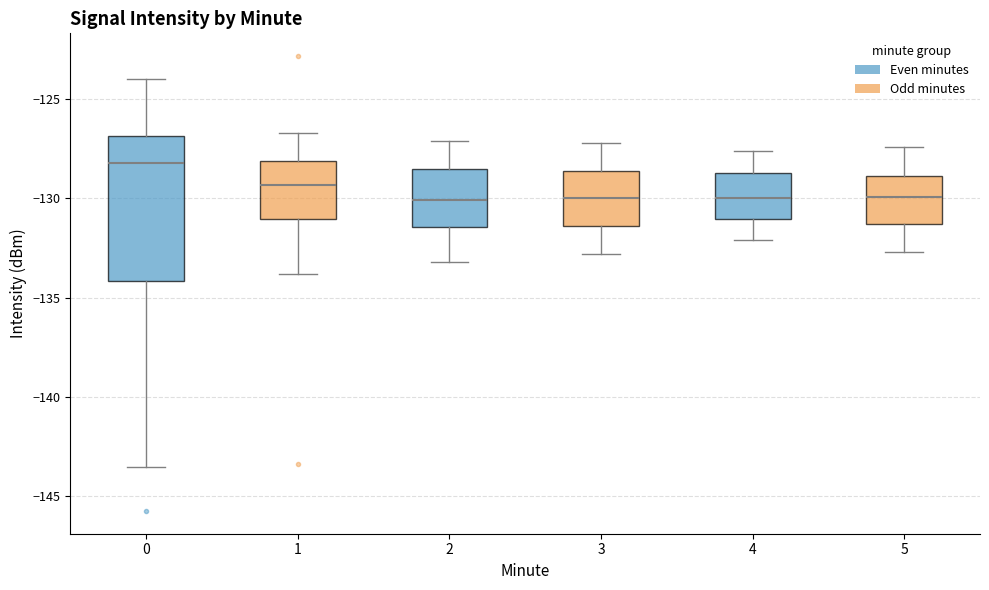

Reading left to right, read every box against the y-axis: the position of its median line, the range the box covers, and the ends of its whiskers. The values are not printed on the chart, so give them approximately, as read against the axis.

0: median -128.0, box -134.0 to -127.0, whiskers -143.5 to -124.0
1: median -129.5, box -131.0 to -128.0, whiskers -134.0 to -126.5
2: median -130.0, box -131.5 to -128.5, whiskers -133.0 to -127.0
3: median -130.0, box -131.5 to -128.5, whiskers -133.0 to -127.0
4: median -130.0, box -131.0 to -128.5, whiskers -132.0 to -127.5
5: median -130.0, box -131.5 to -129.0, whiskers -132.5 to -127.5